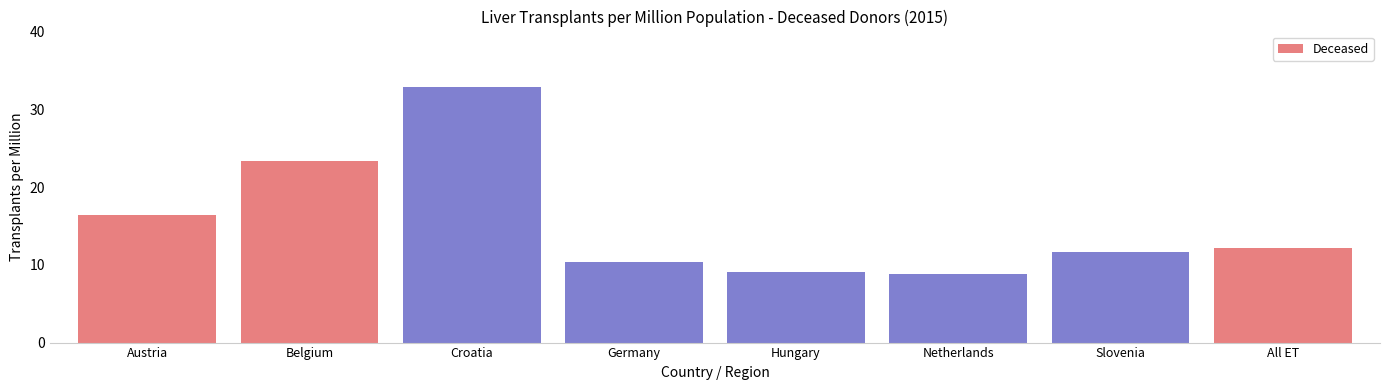

What is the greatest value displayed?

32.9